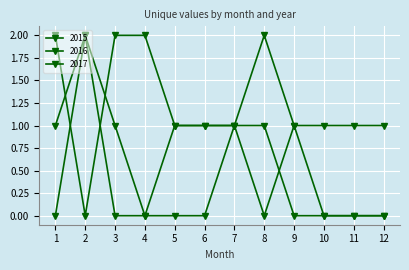

How many values in the 2016 series are below 1?

5